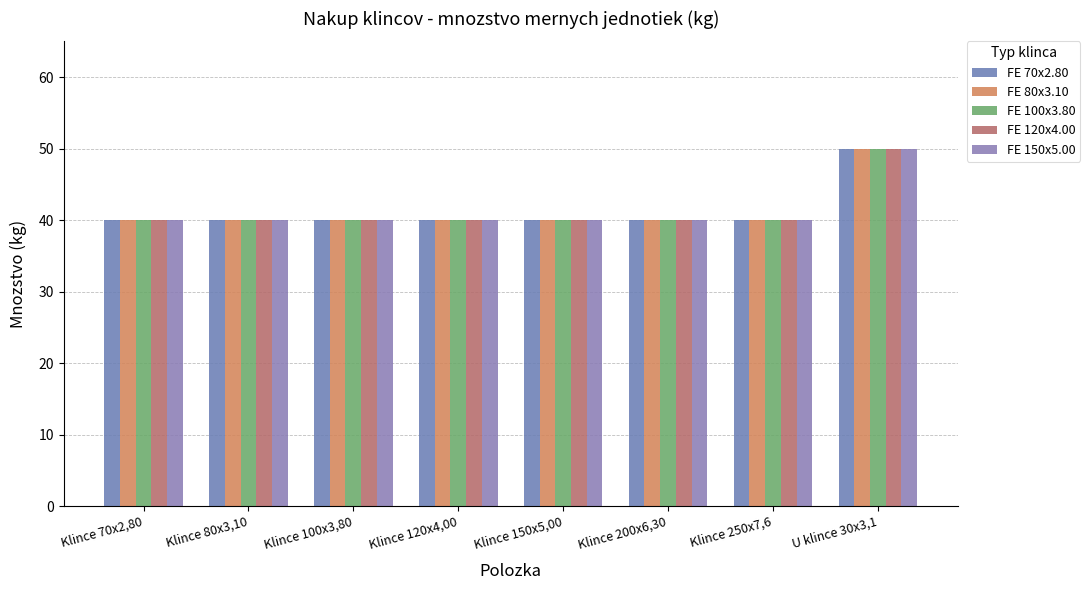

What are all the series names shown in the legend?

FE 70x2.80, FE 80x3.10, FE 100x3.80, FE 120x4.00, FE 150x5.00